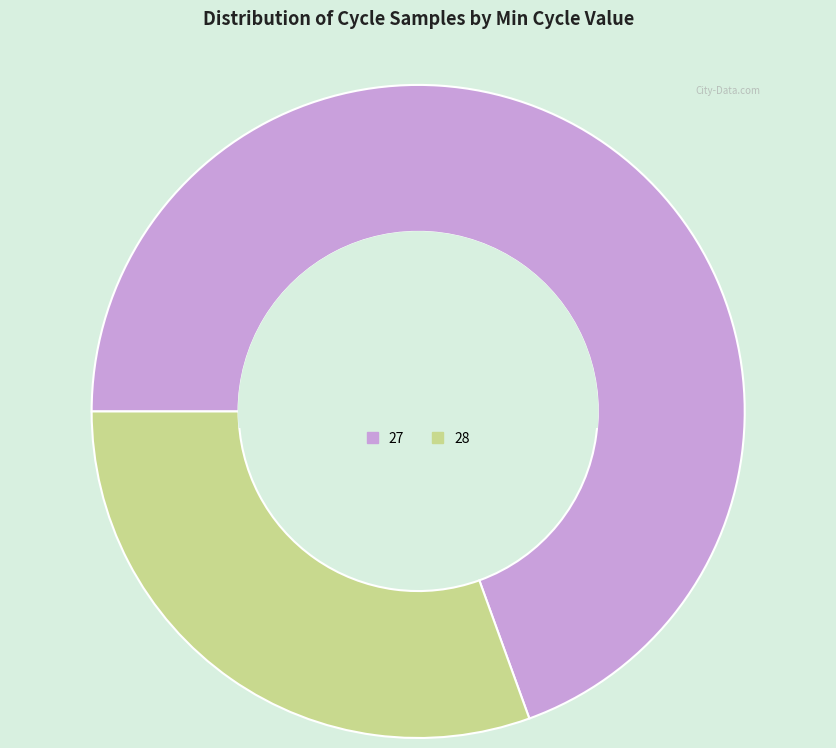

Between 27 and 28, which is larger?

27